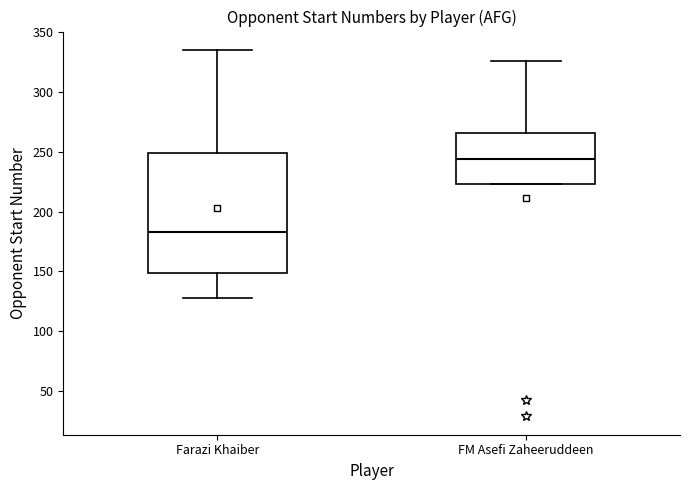

Which box is the tallest, from its lower edge to its upper edge?

Farazi Khaiber